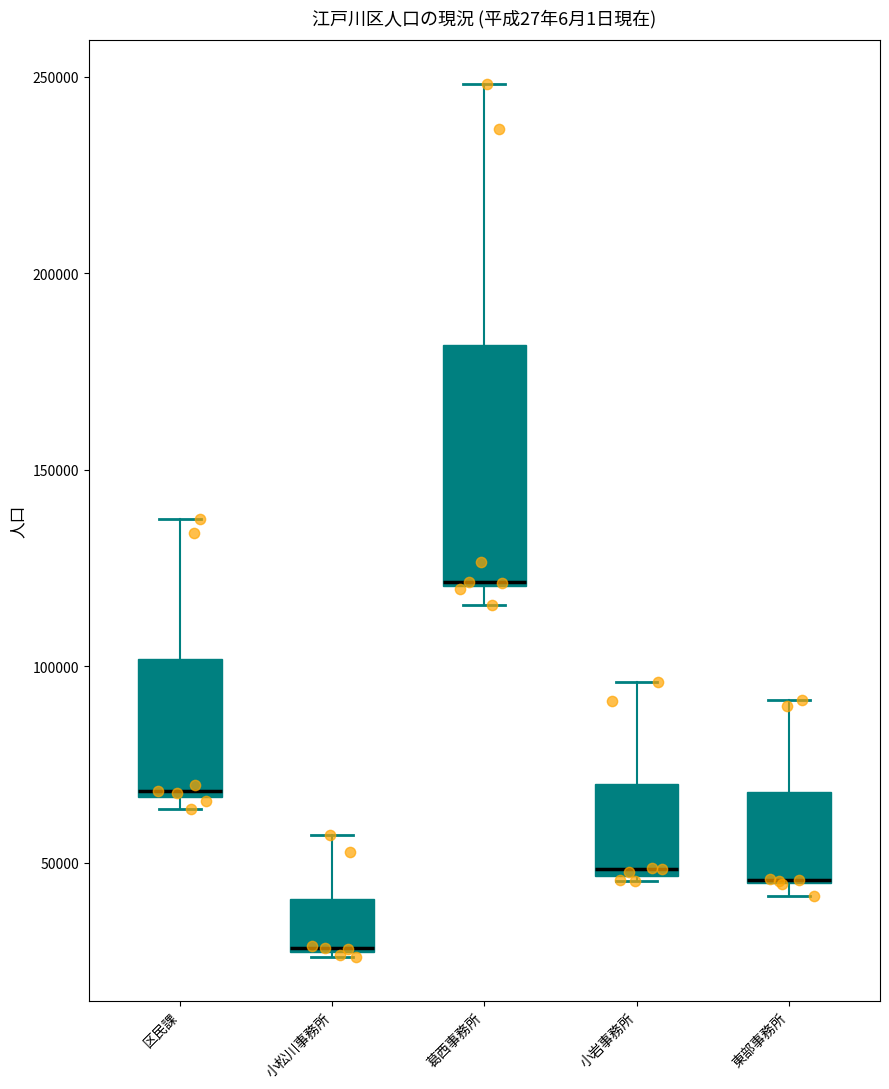

Reading left to right, read every box against the y-axis: the position of its median line, the range the box covers, and the ends of its whiskers. The values are not printed on the chart, so give them approximately, as read against the axis.

区民課: median 70000, box 65000 to 100000, whiskers 65000 (just below the box's lower edge) to 135000
小松川事務所: median 30000 (drawn on the box's lower edge), box 25000 to 40000, whiskers 25000 to 55000
葛西事務所: median 120000, box 120000 to 180000, whiskers 115000 to 250000
小岩事務所: median 50000, box 45000 to 70000, whiskers 45000 to 95000
東部事務所: median 45000 (drawn on the box's lower edge), box 45000 to 70000, whiskers 40000 to 90000